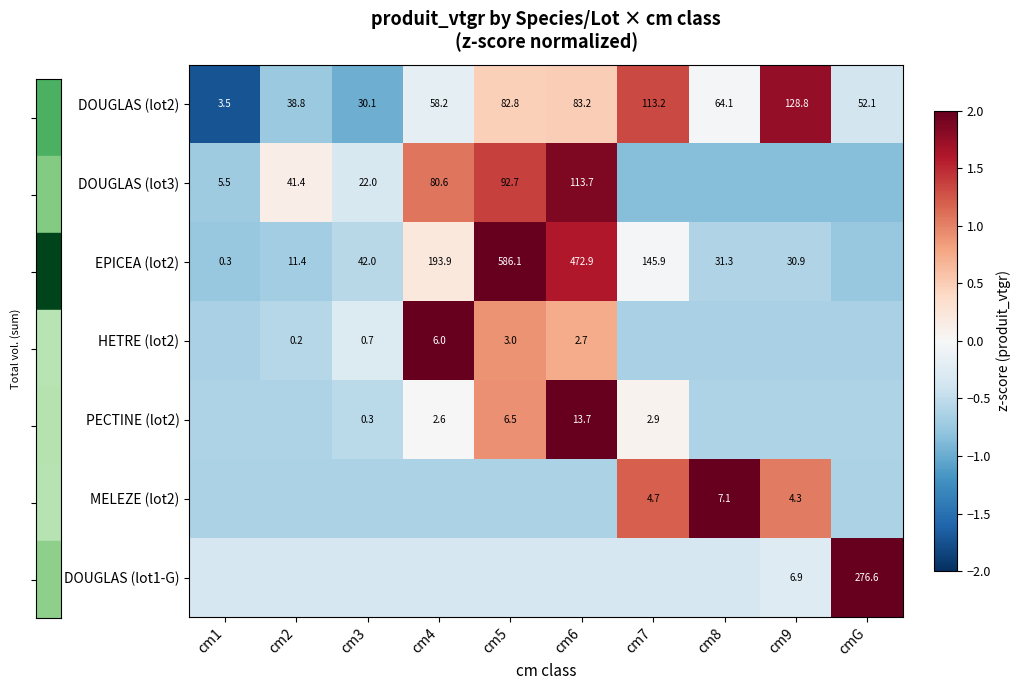

Is the value of DOUGLAS (lot2) at cm7 greater than the value of PECTINE (lot2) at cm6?

Yes